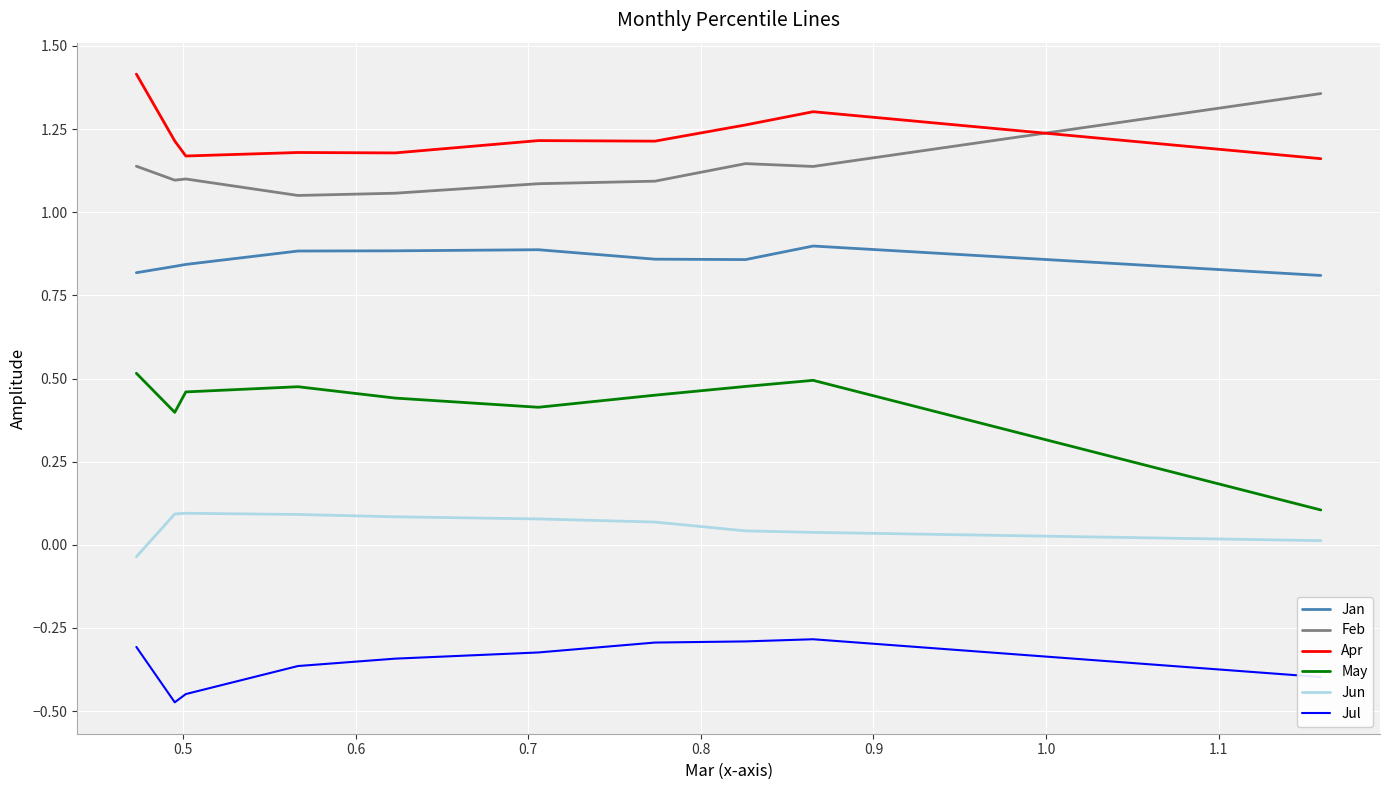

Which series has the largest total across all categories?

Apr